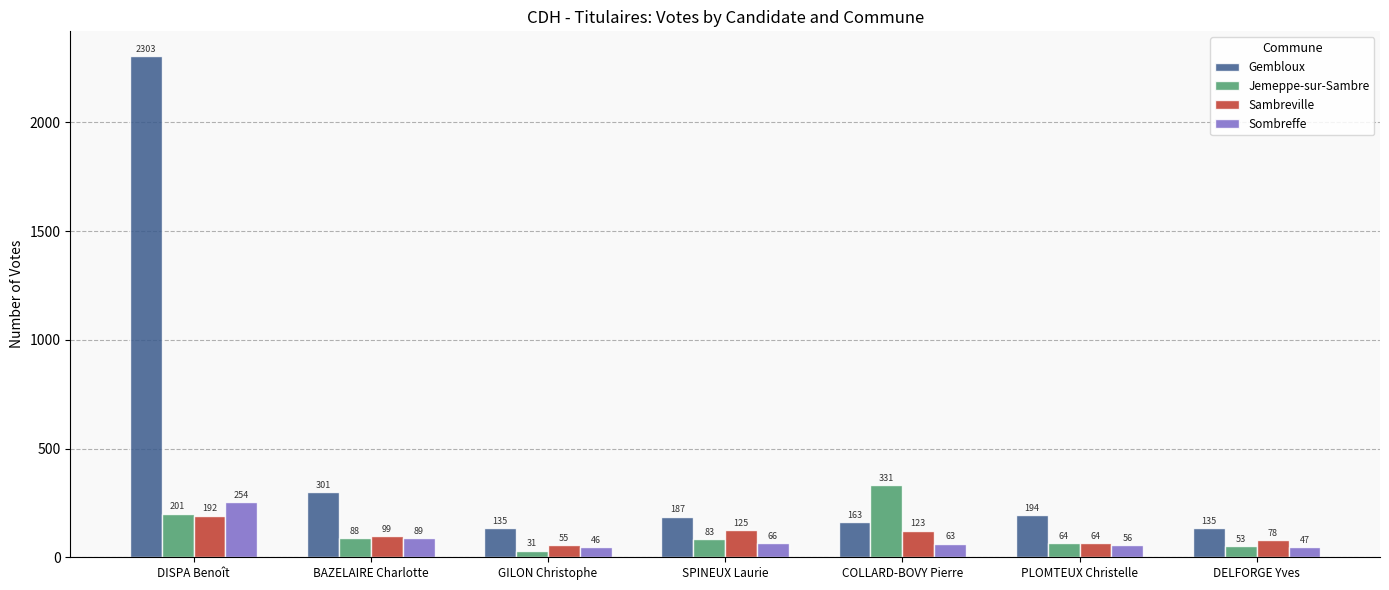

What are all the series names shown in the legend?

Gembloux, Jemeppe-sur-Sambre, Sambreville, Sombreffe